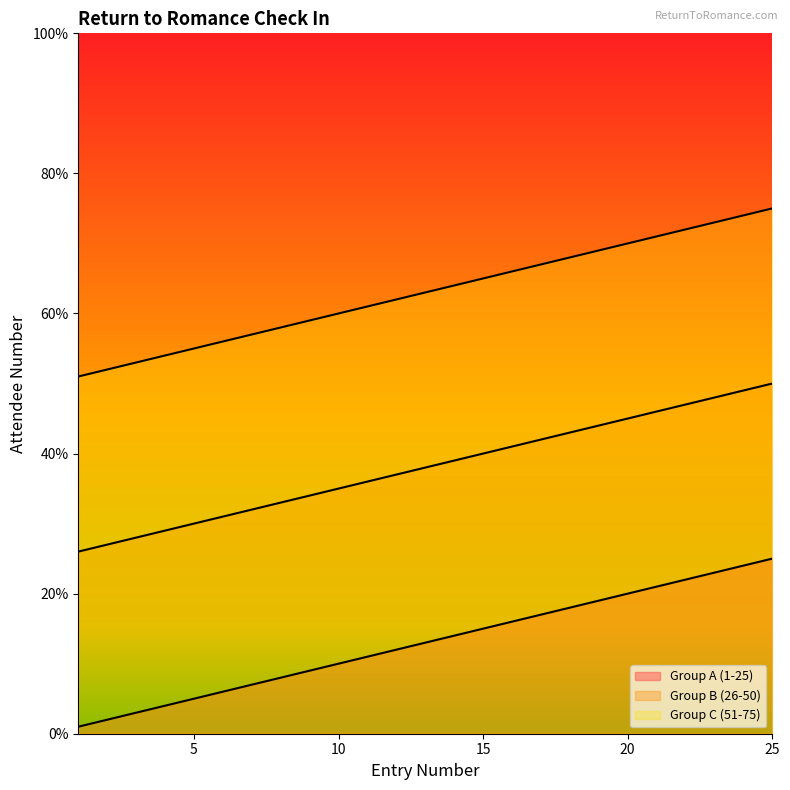

Rank the series by their maximum value, from lowest to highest.

Group A (1-25), Group B (26-50), Group C (51-75)